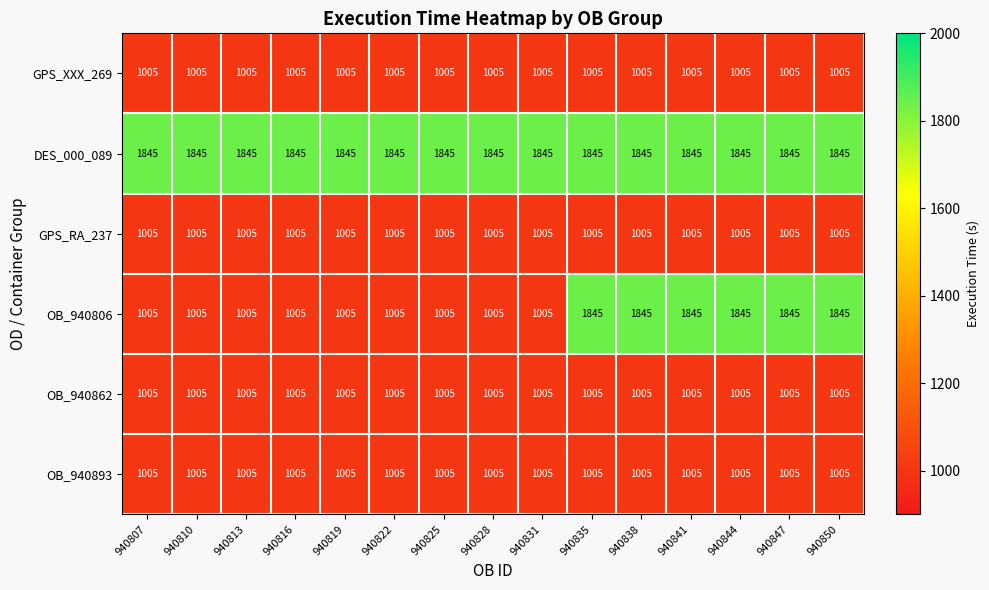

What is the maximum value for OB_940806?

1845